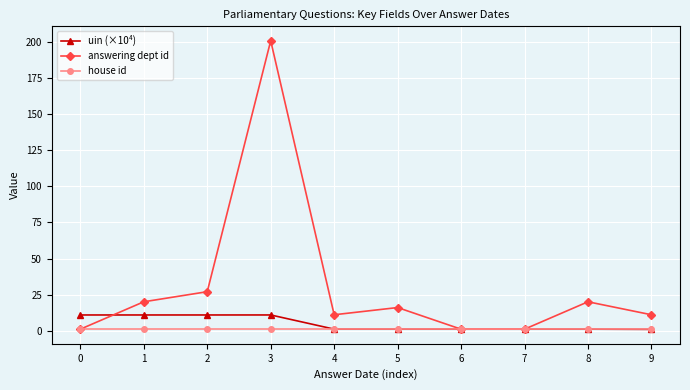

Where is answering dept id nearest to the value 101?

2